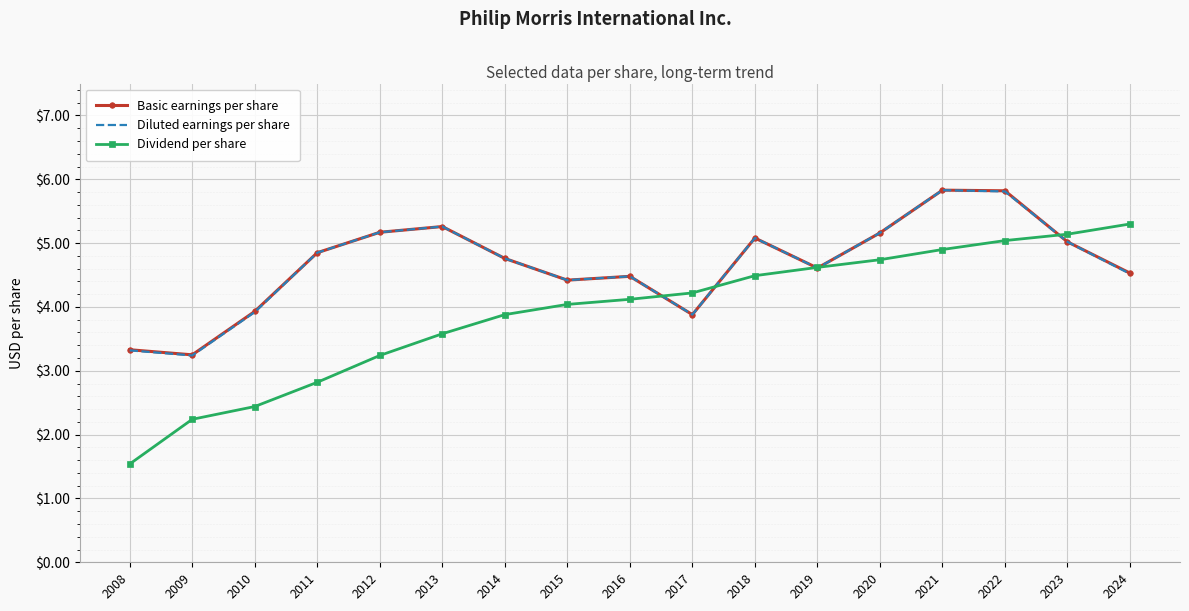

The value of Diluted earnings per share at 2018 is 5.1. True or false?

True